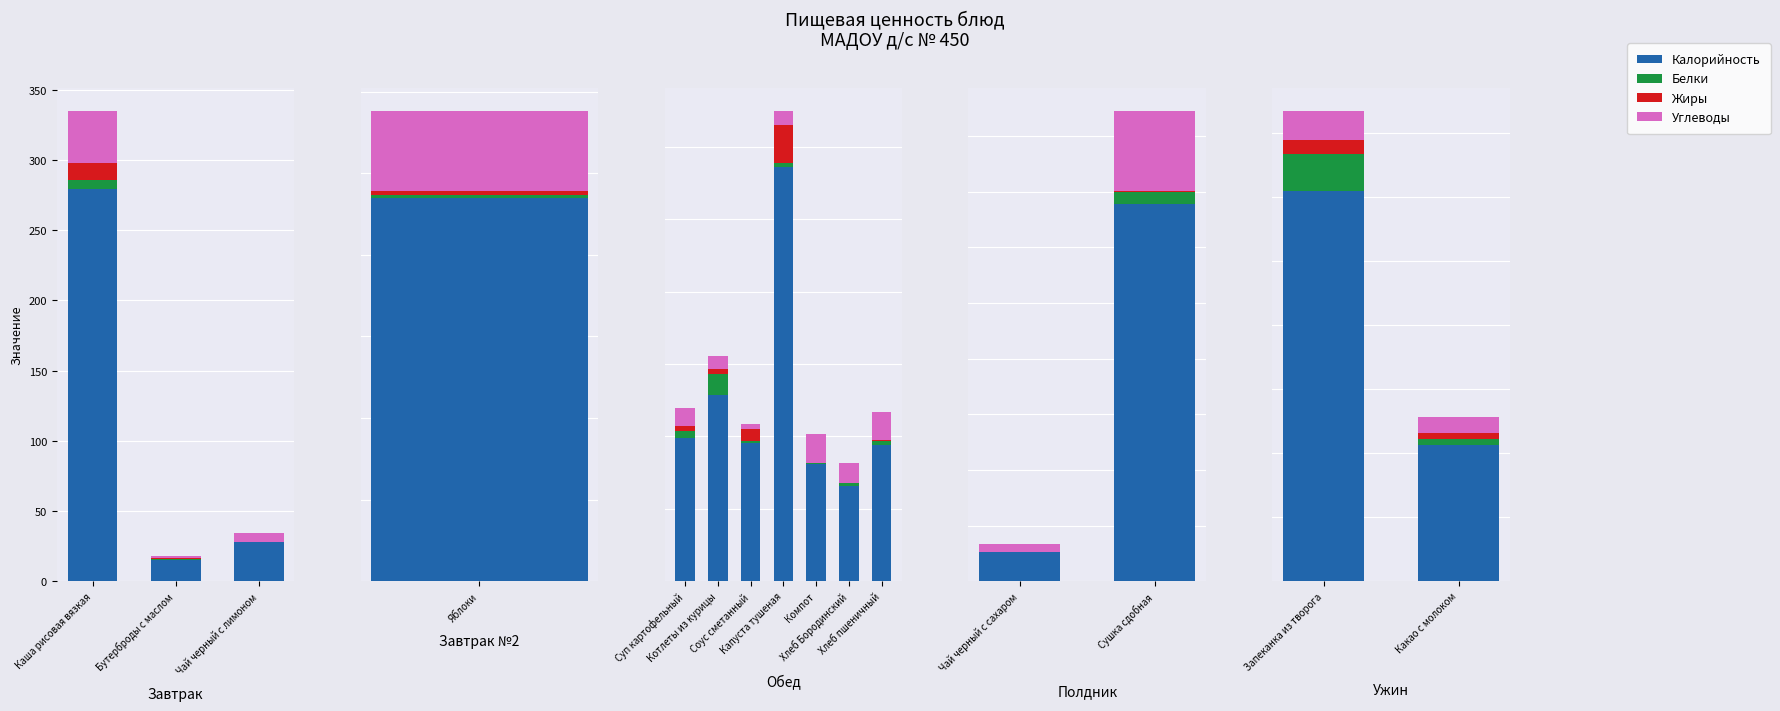

What are all the series names shown in the legend?

Калорийность, Белки, Жиры, Углеводы